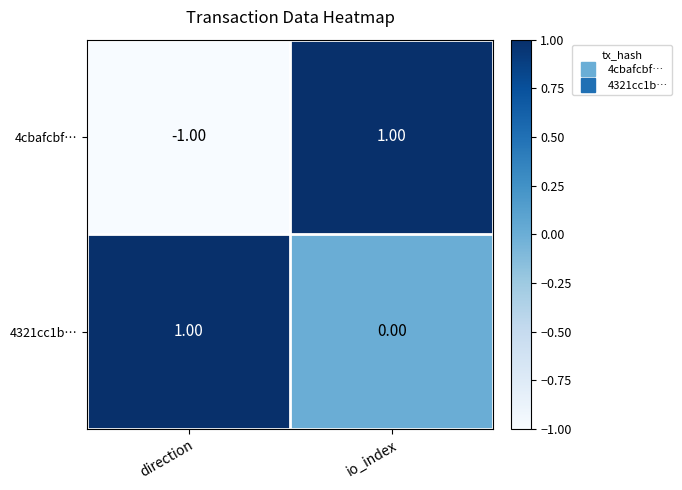

At which label is 4321cc1b… closest to 0?

io_index